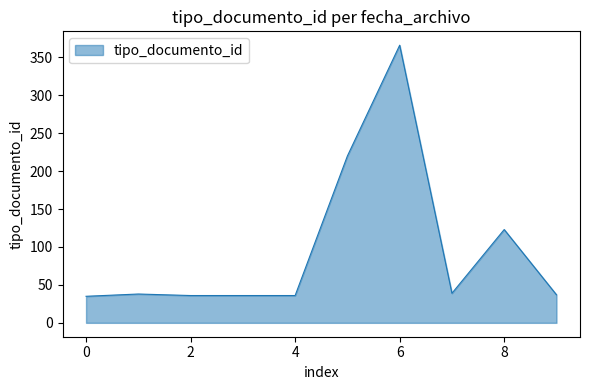

What is the maximum value shown in the chart?

366